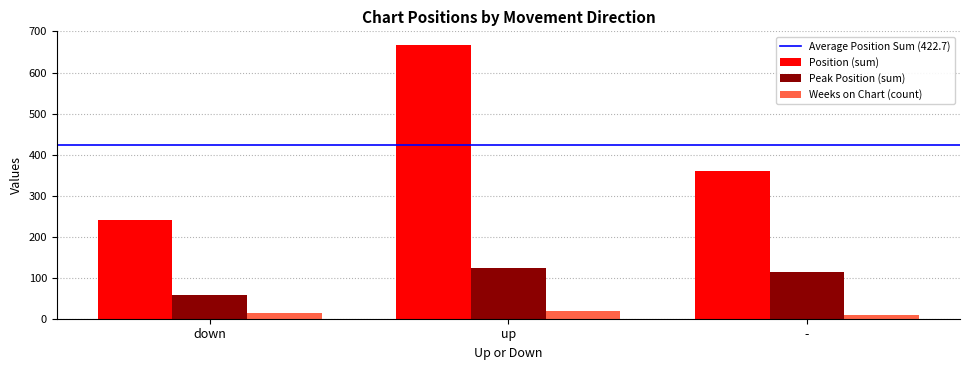

What is the greatest value displayed?

667